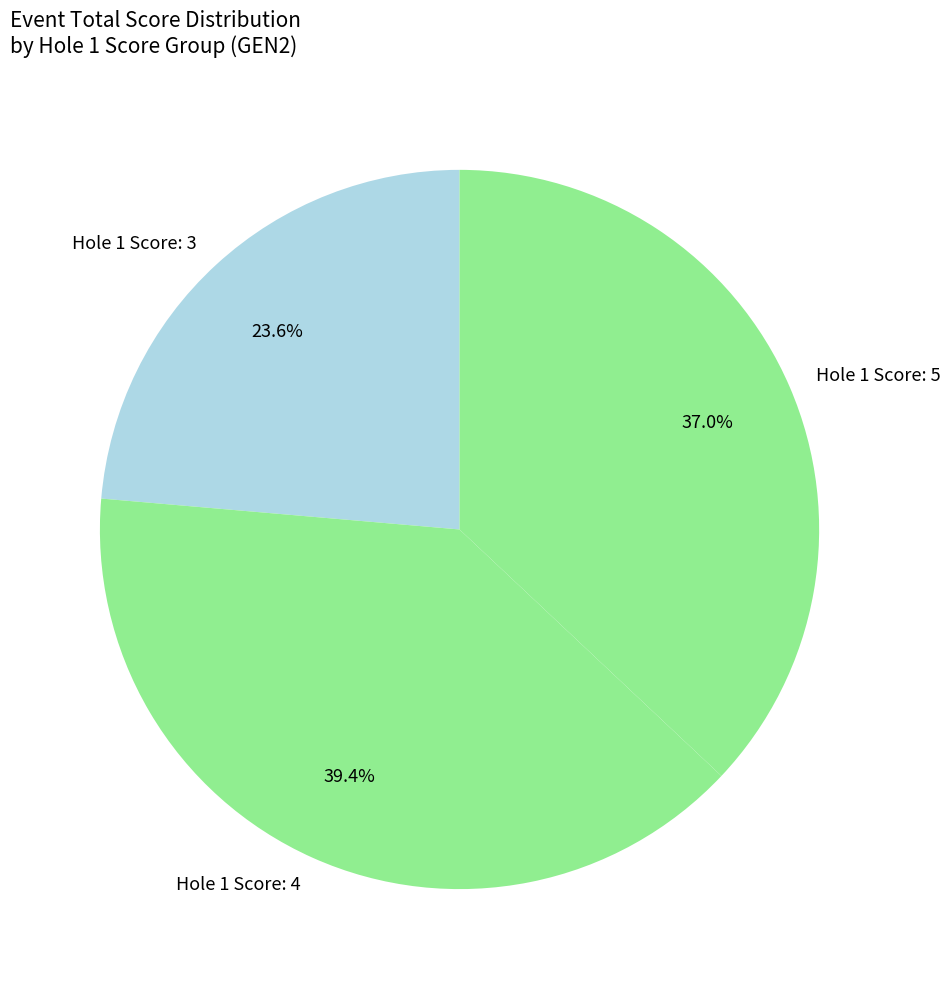

What is the largest slice in the pie chart?

Hole 1 Score: 4